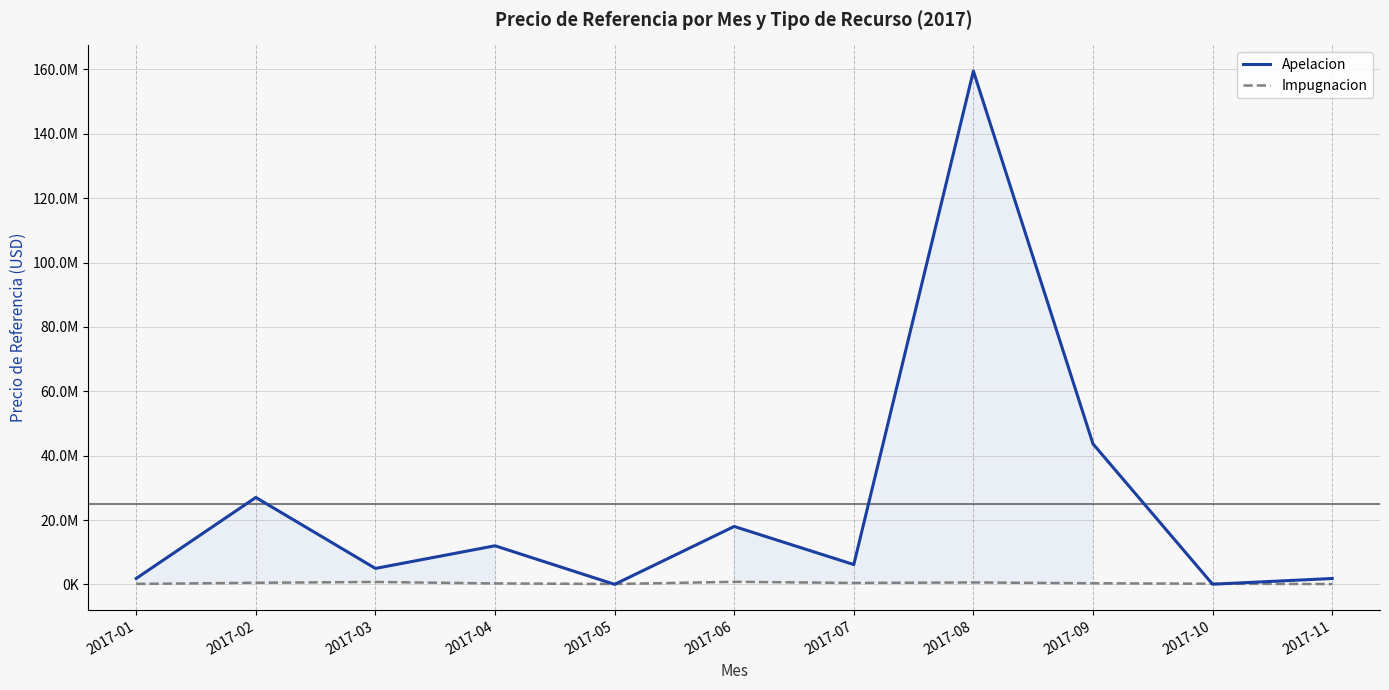

After their last crossing, which series has the higher values: Apelacion or Impugnacion?

Apelacion